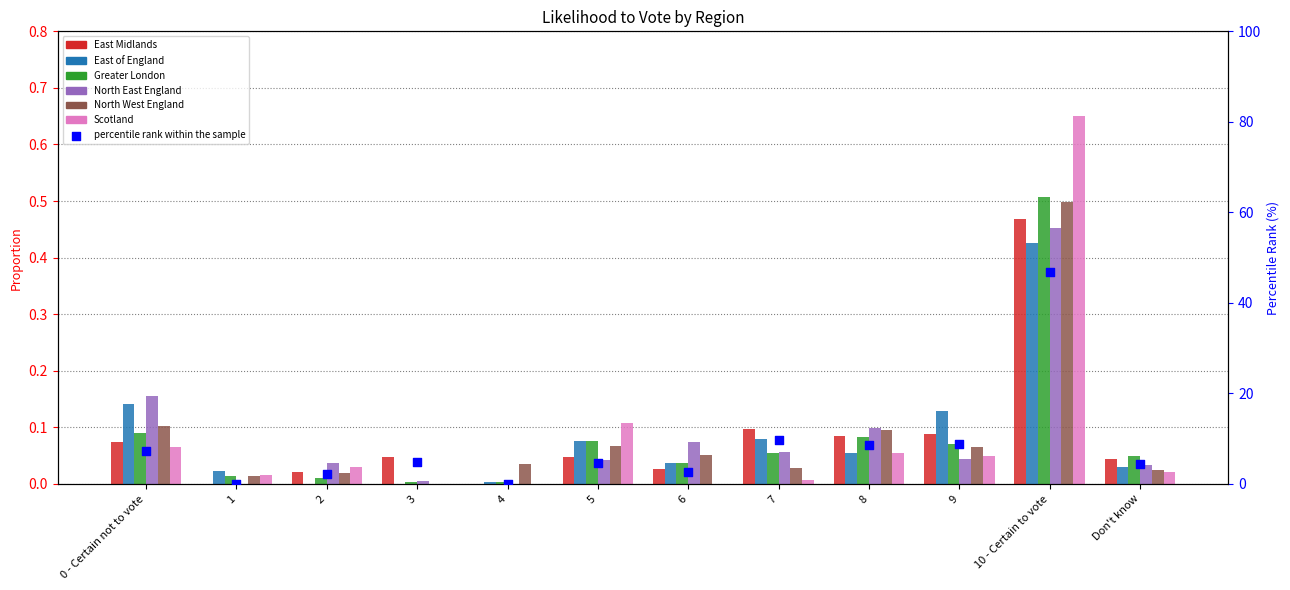

What are all the series names shown in the legend?

East Midlands, East of England, Greater London, North East England, North West England, Scotland